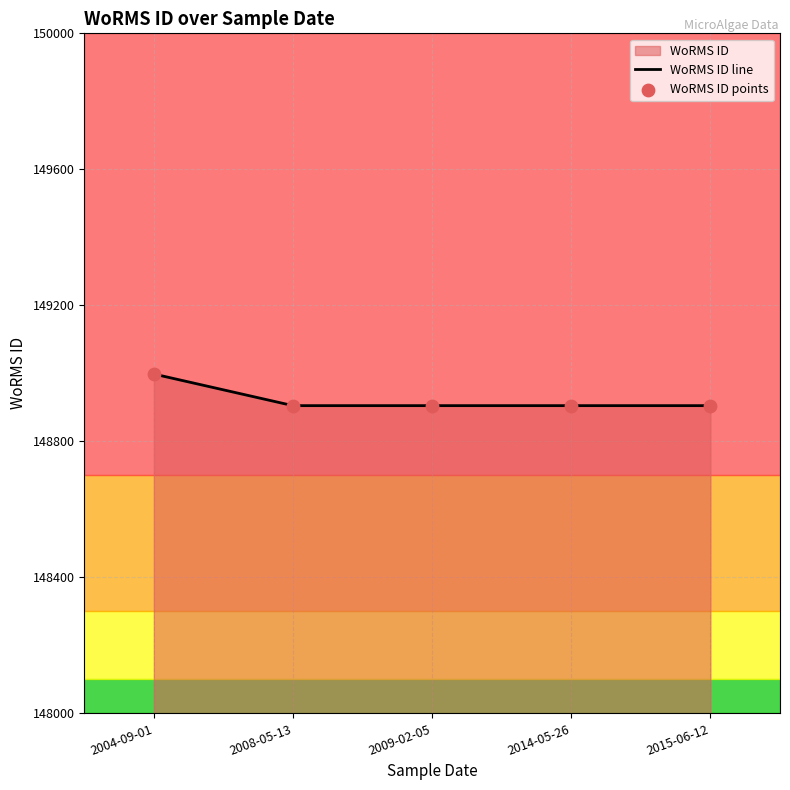

Which series contains the highest Y value?

WoRMS ID line